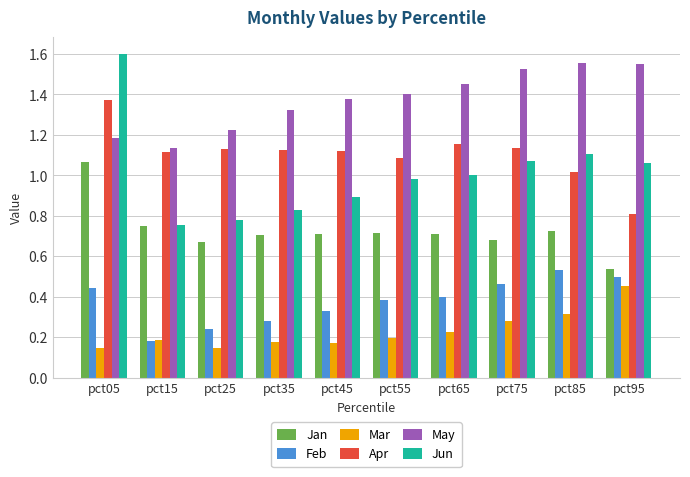

Which series has the widest spread of values?

Jun